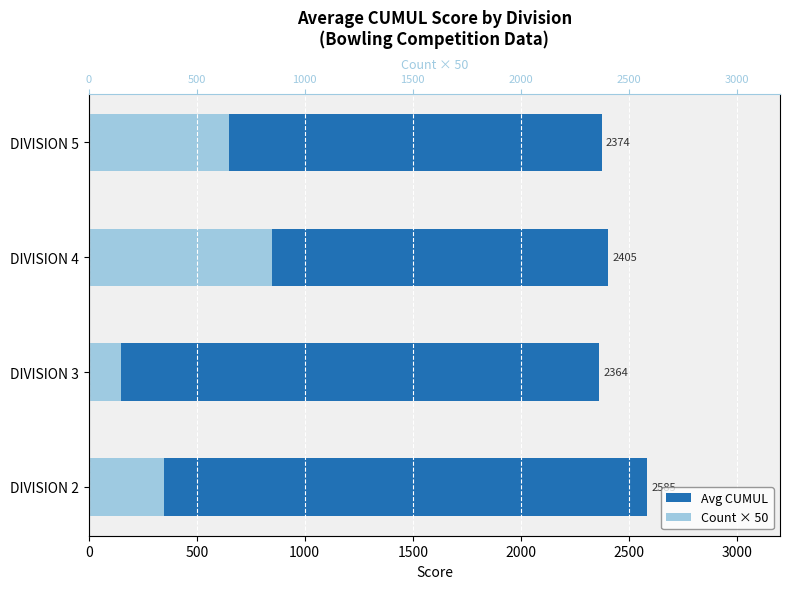

At DIVISION 2, list the series in order from smallest to largest.

Count × 50, Avg CUMUL